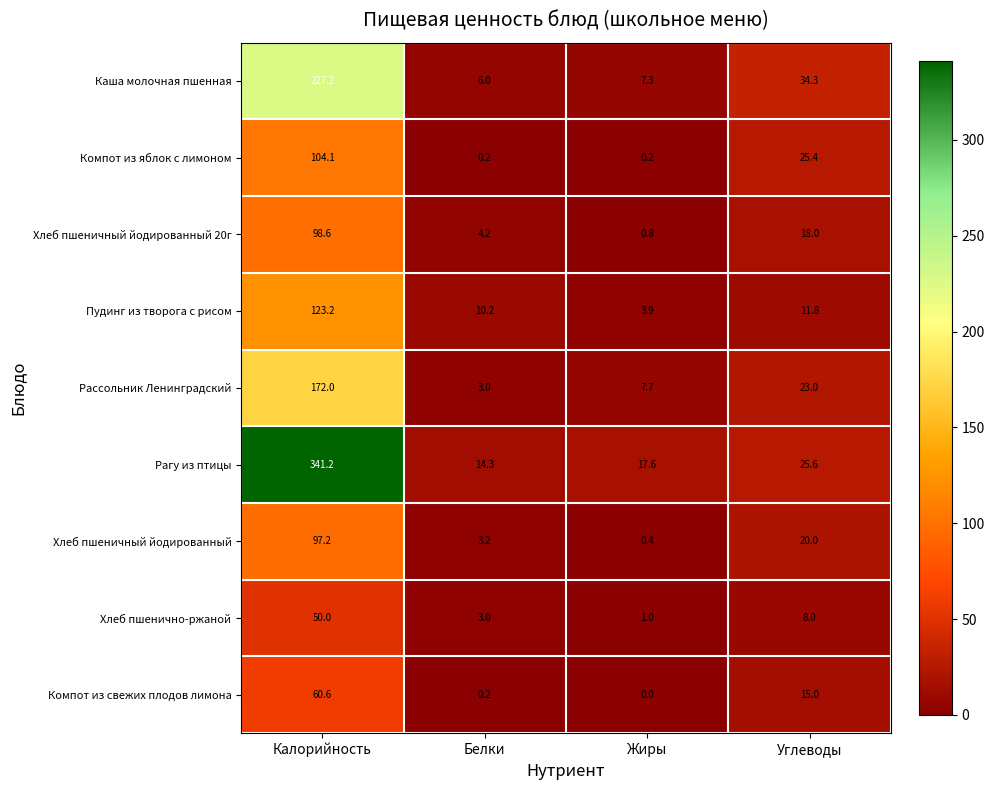

What is the maximum value shown in the chart?

341.2